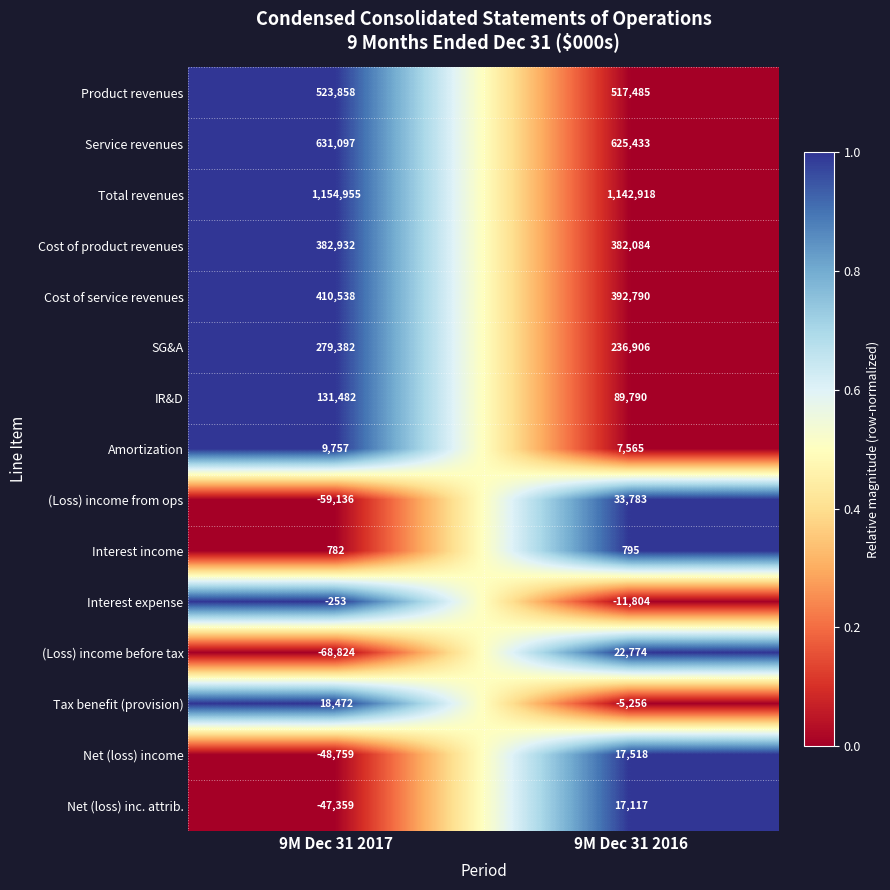

The value of Service revenues at 9M Dec 31 2017 is 631097. True or false?

True